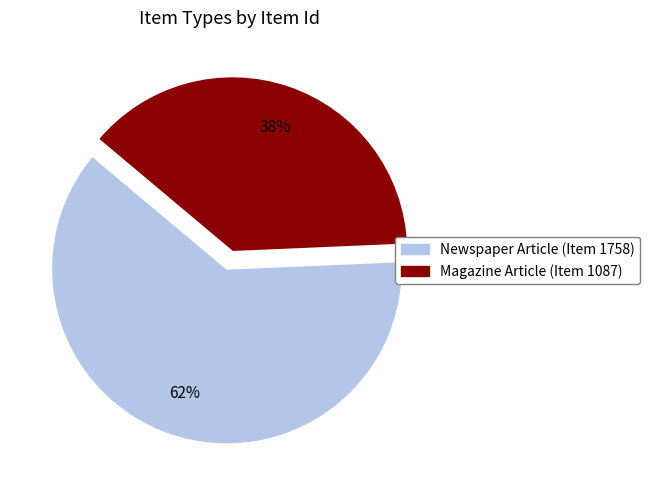

Which category has the smallest portion of the pie?

Magazine Article (Item 1087)